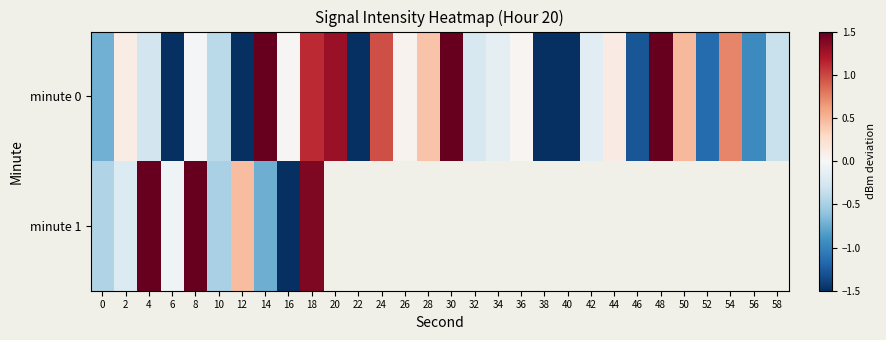

The minute 0 series shows 0.1 at 44. True or false?

False